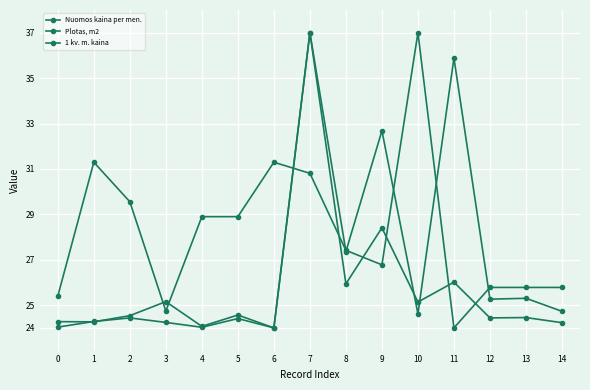

What is the highest value of the Plotas, m2 series?

37.0